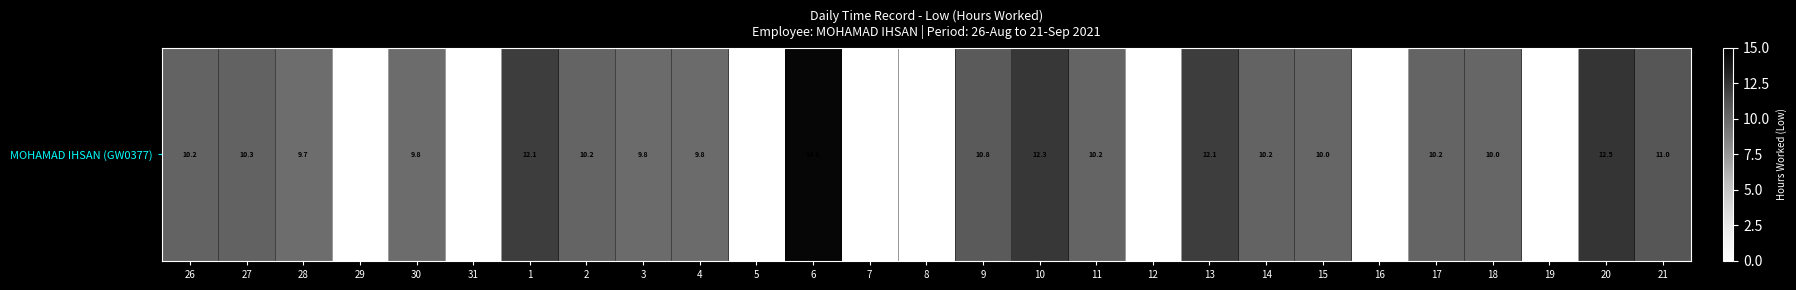

Rank the categories by value from lowest to highest.

29, 31, 5, 7, 8, 12, 16, 19, 28, 30, 3, 4, 18, 15, 2, 17, 11, 26, 14, 27, 9, 21, 1, 13, 10, 20, 6